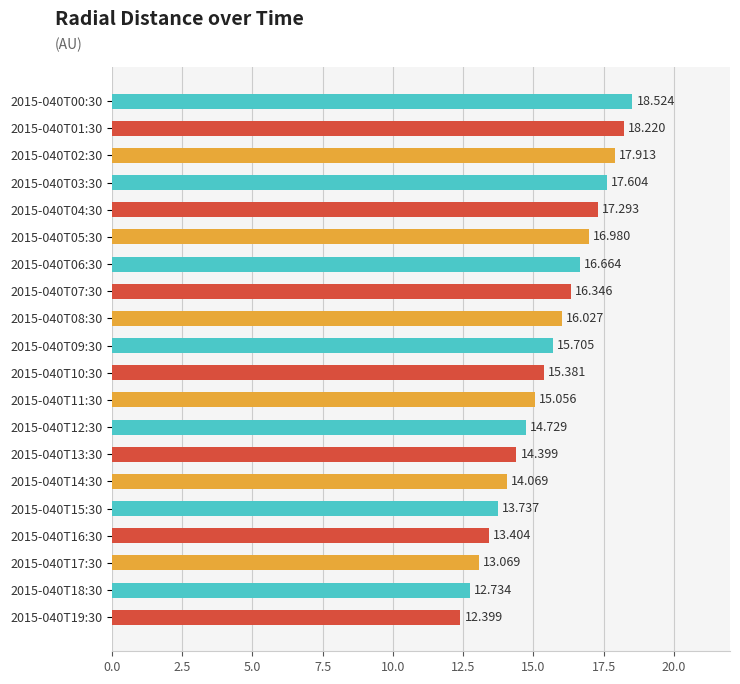

Are the bars grouped side by side (vs. stacked)?

No